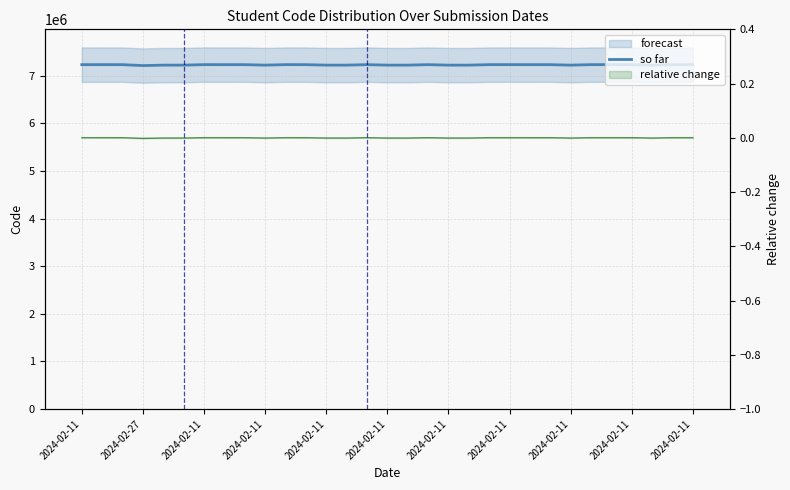

The chart shows a value of 3086295 at 22. True or false?

False